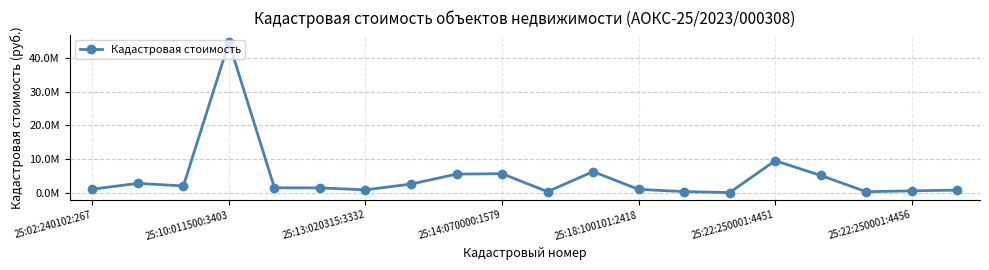

How many points are lower than both their immediate neighbors (excluding endpoints)?

5